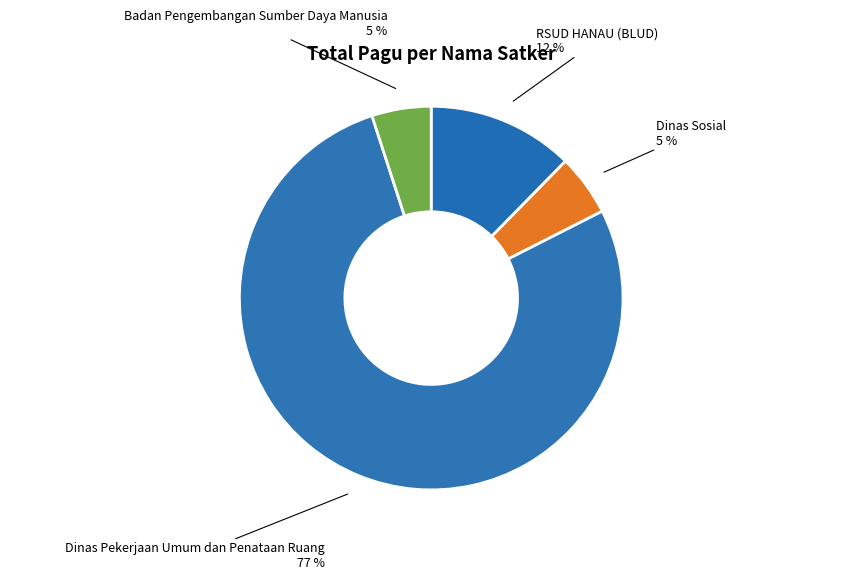

How many slices are in this pie chart?

4